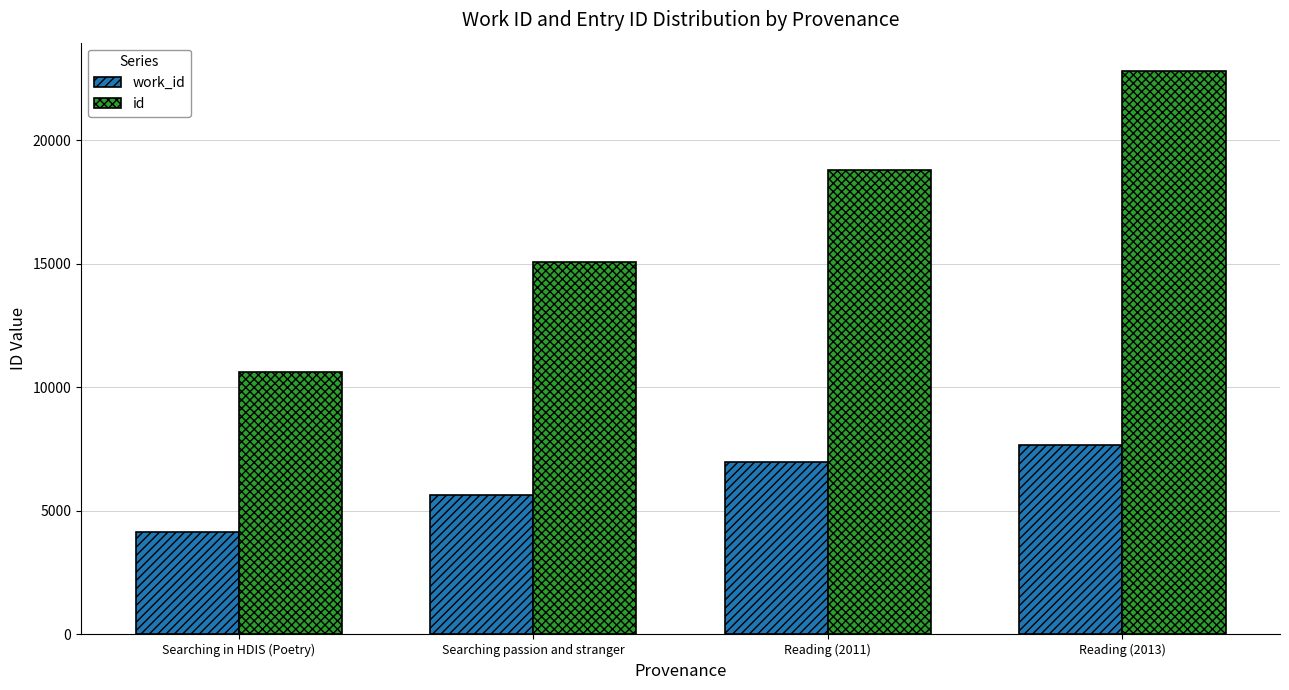

At which category is the sum across all series the highest?

Reading (2013)